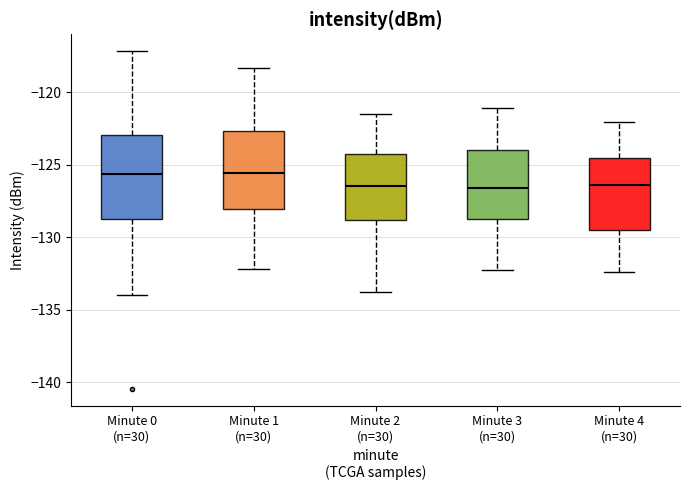

Reading left to right, transcribe this box plot: for each box, give where its median line is, the range the box spans, and where its two whiskers end, as read against the y-axis. The values are not printed on the chart, so give them approximately, as read against the axis.

Minute 0 (n=30): median -125.5, box -129.0 to -123.0, whiskers -134.0 to -117.0
Minute 1 (n=30): median -125.5, box -128.0 to -122.5, whiskers -132.0 to -118.5
Minute 2 (n=30): median -126.5, box -129.0 to -124.0, whiskers -134.0 to -121.5
Minute 3 (n=30): median -126.5, box -128.5 to -124.0, whiskers -132.5 to -121.0
Minute 4 (n=30): median -126.5, box -129.5 to -124.5, whiskers -132.5 to -122.0